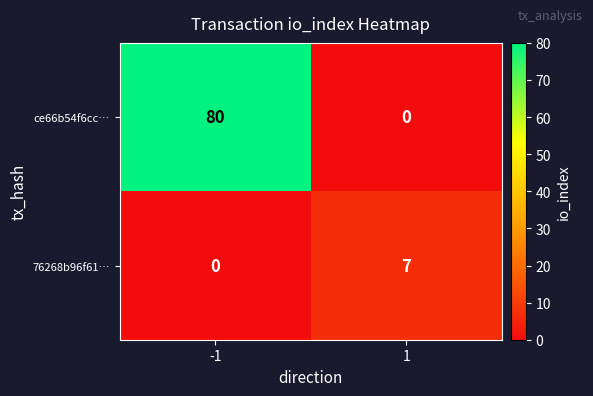

Which series has the largest range (max minus min)?

ce66b54f6cc…